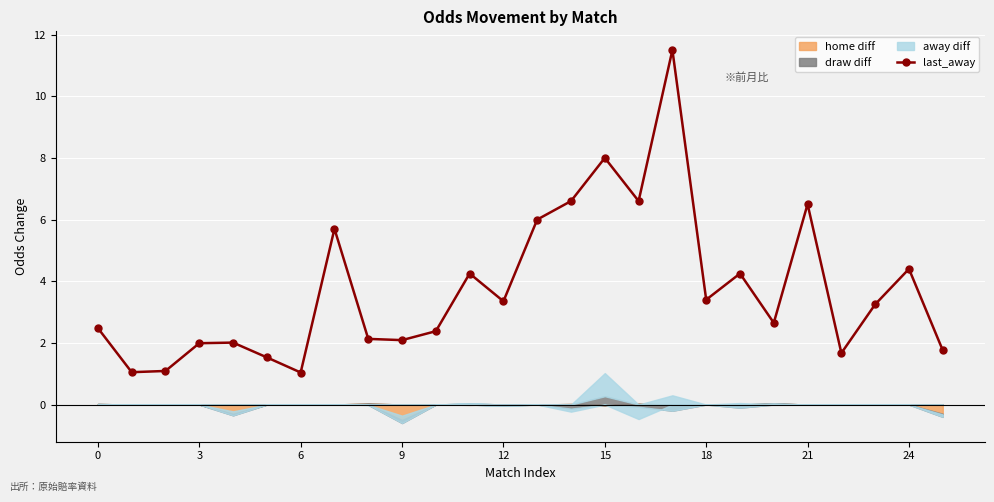

Reading left to right, transcribe all the data shown in this chart.

2.5	1.1	1.1	2.0	2.0	1.5	1.0	5.7	2.1	2.1	2.4	4.2	3.4	6.0	6.6	8.0	6.6	11.5	3.4	4.2	2.6	6.5	1.7	3.2	4.4	1.8